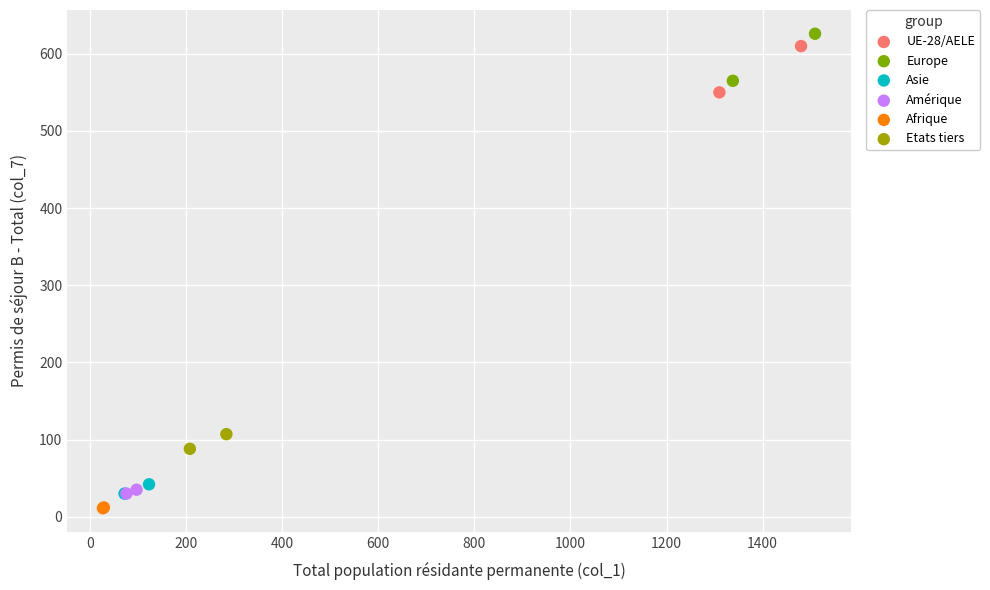

What are all the series names shown in the legend?

UE-28/AELE, Europe, Asie, Amérique, Afrique, Etats tiers